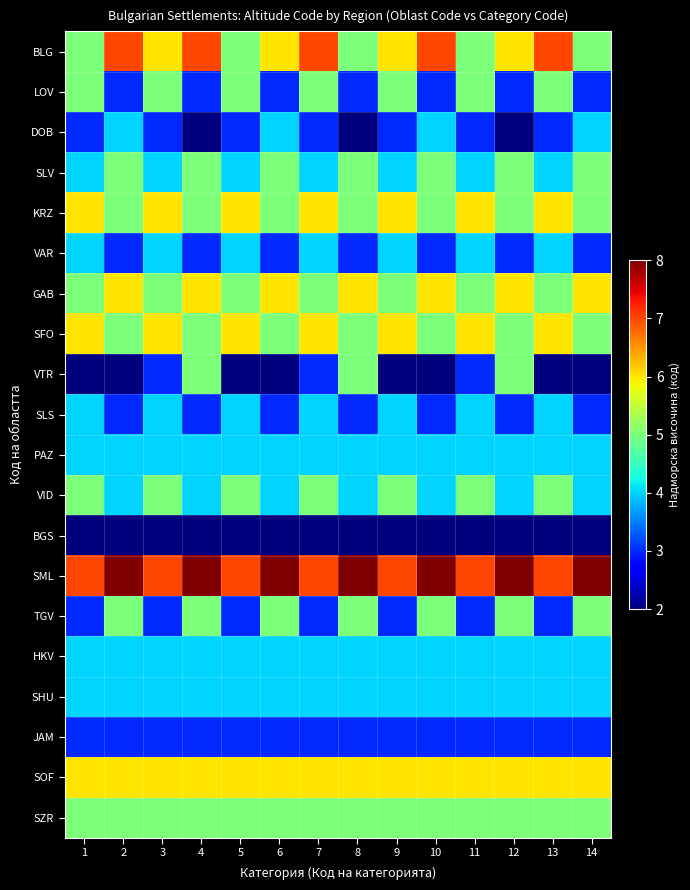

What is the total value across all series at 10?

88